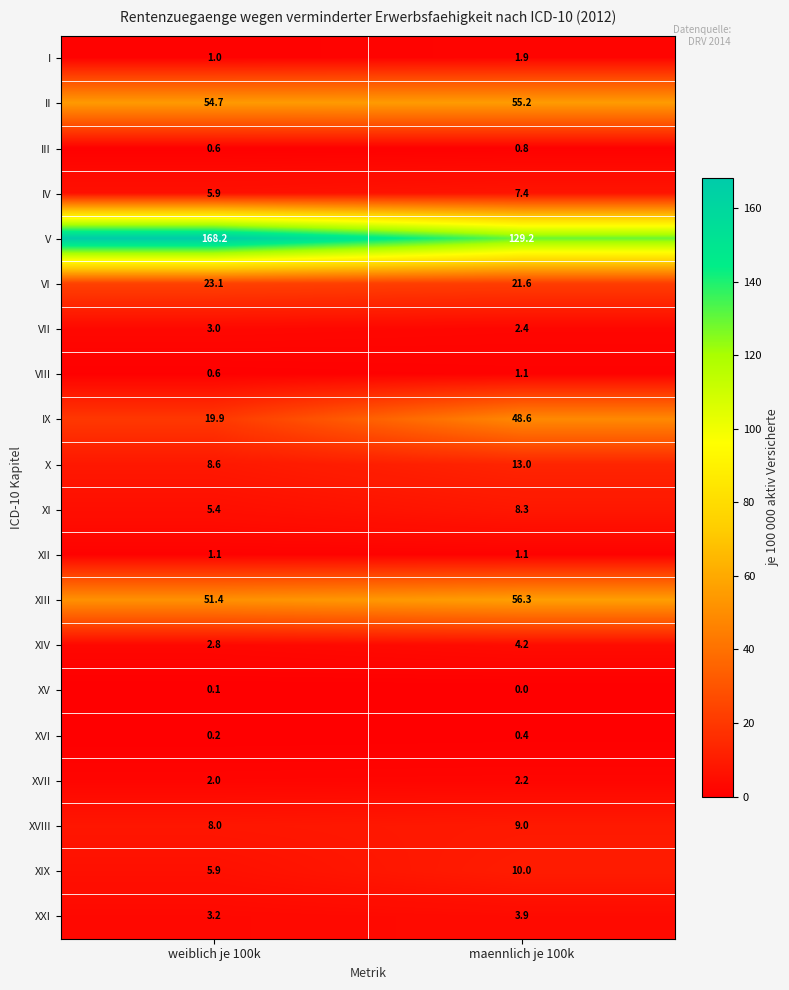

The value of III at weiblich je 100k is 0.6. True or false?

True